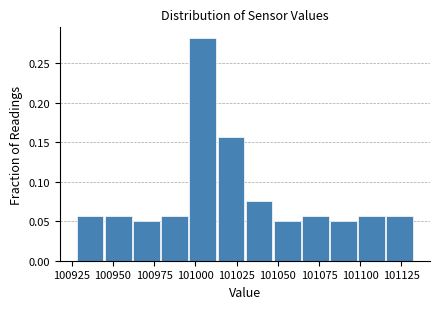

Around what value on the x-axis is the tallest bar? Give the approximate position of its centre, as read against the axis.

101005